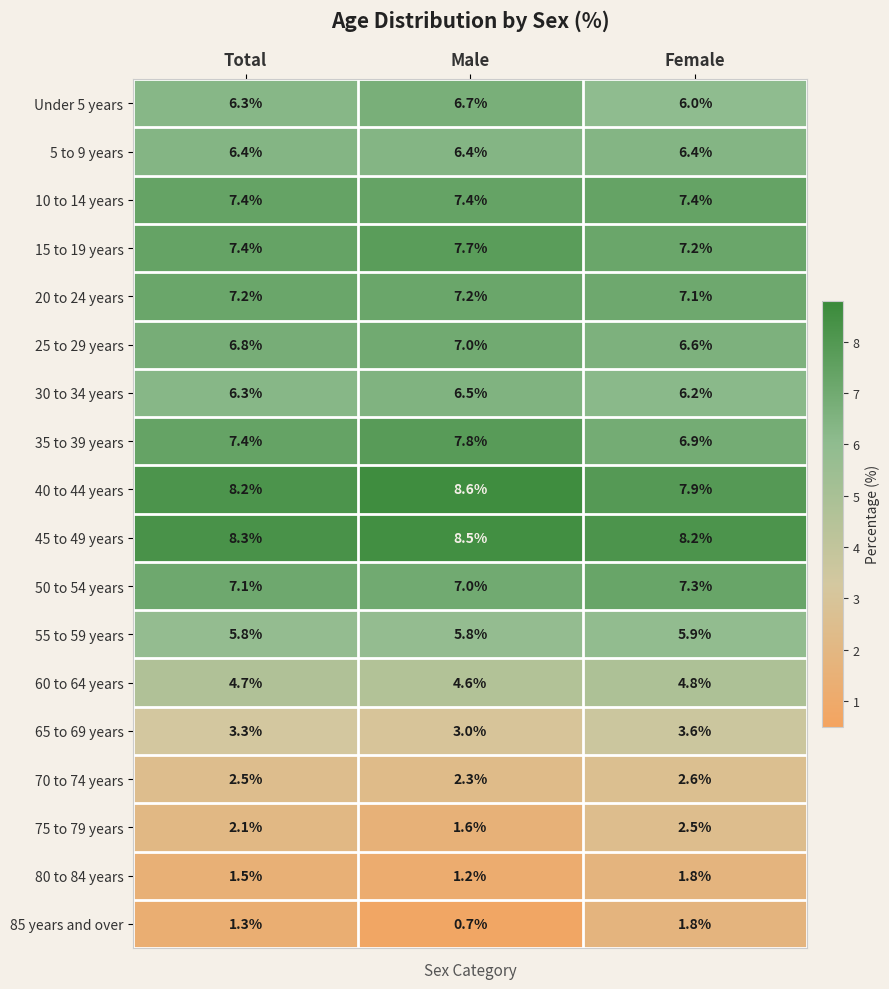

What is the difference between the maximum and second lowest values in the 40 to 44 years series?

0.4